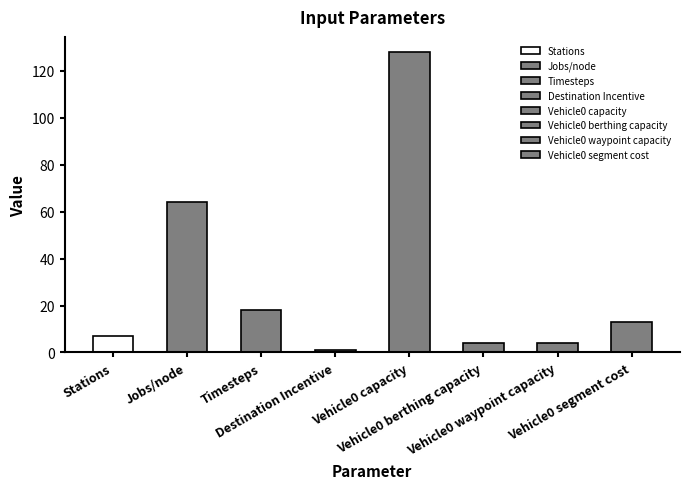

The chart shows a value of 3.7 at Vehicle0 segment cost. True or false?

False